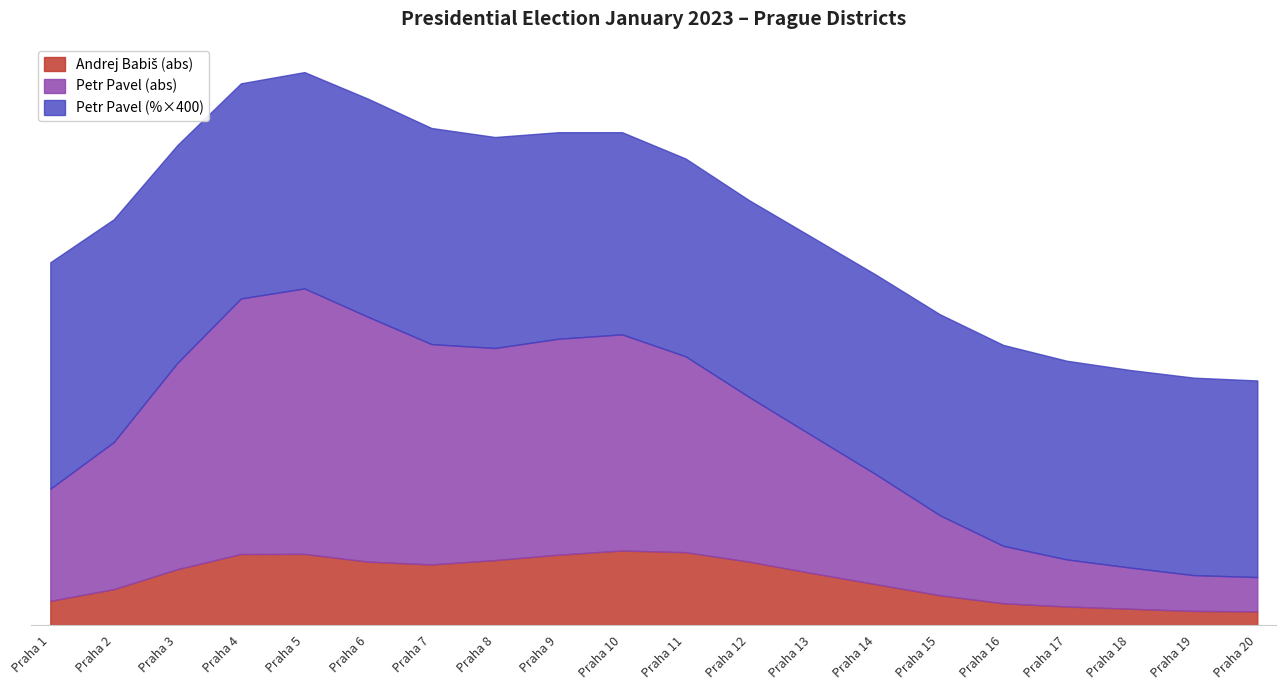

At which category does Petr Pavel (%) reach its first local valley?

Praha 4